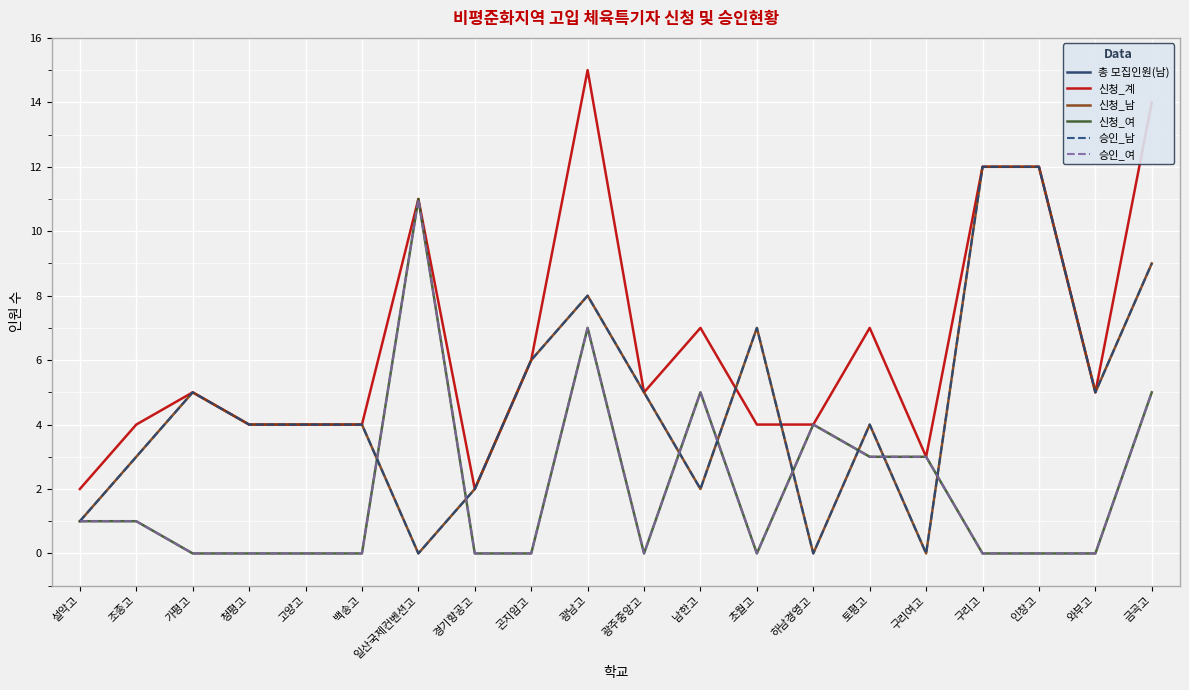

What is the sum of all 신청_남 values?

93